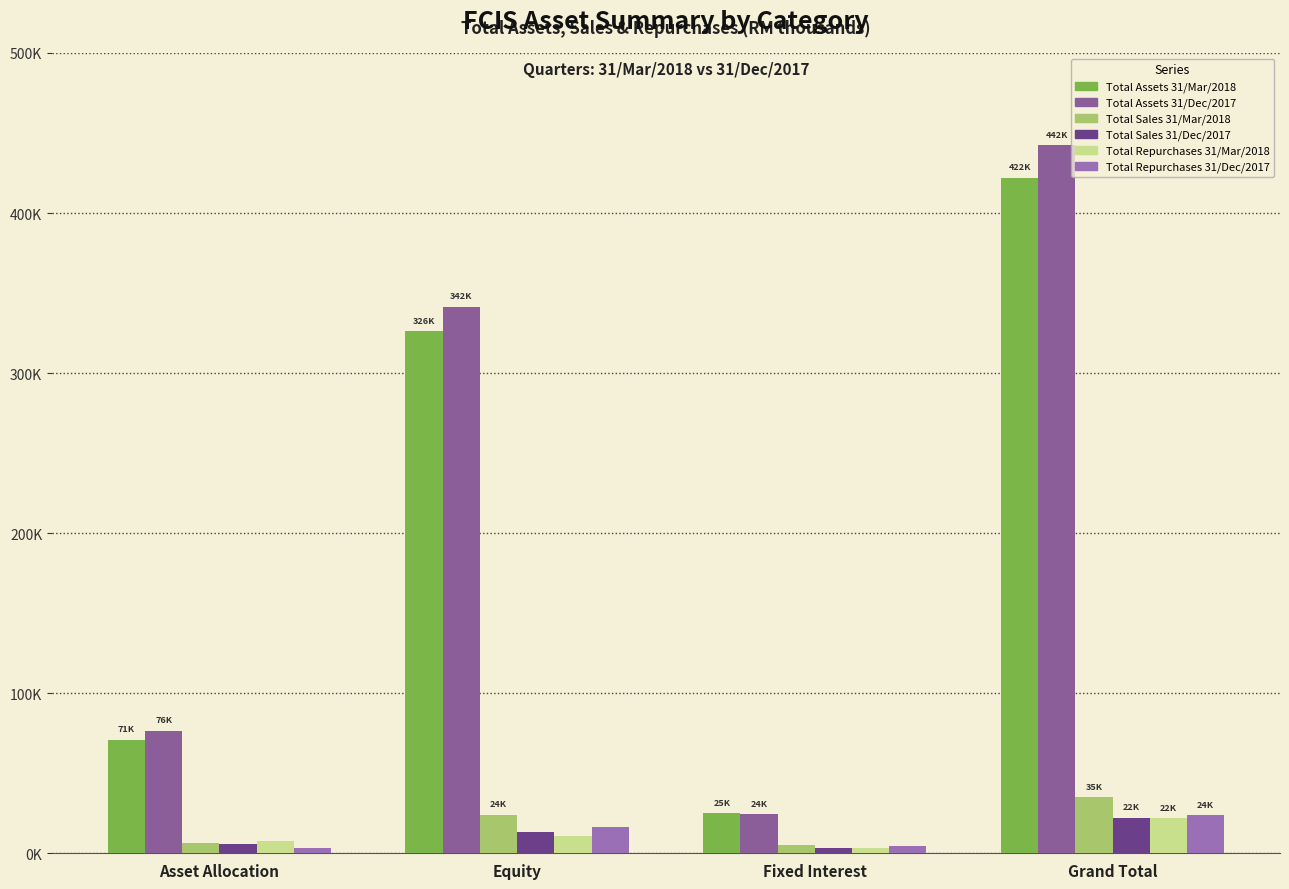

The value of Total Sales 31/Dec/2017 at Equity is 13194.9. True or false?

True